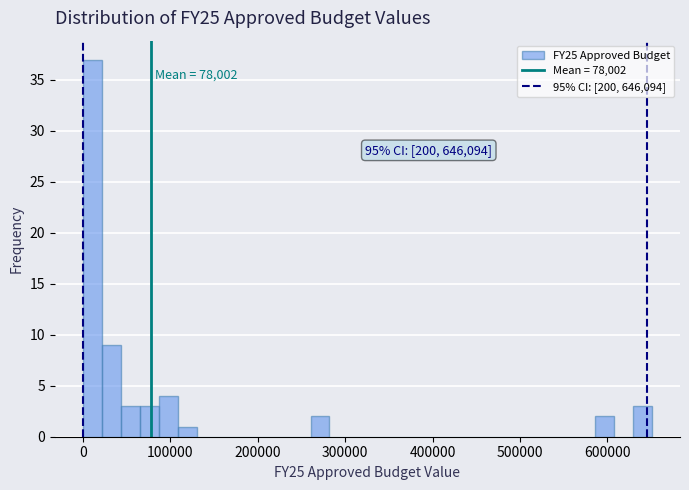

Read against the x-axis, roughly where is the centre of the tallest bar?

10000